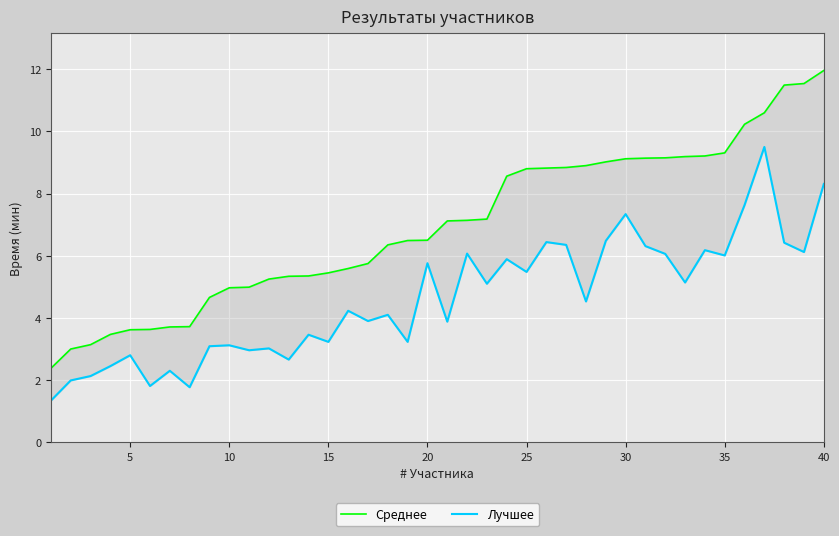

Does the chart display data point markers on the line(s)?

No